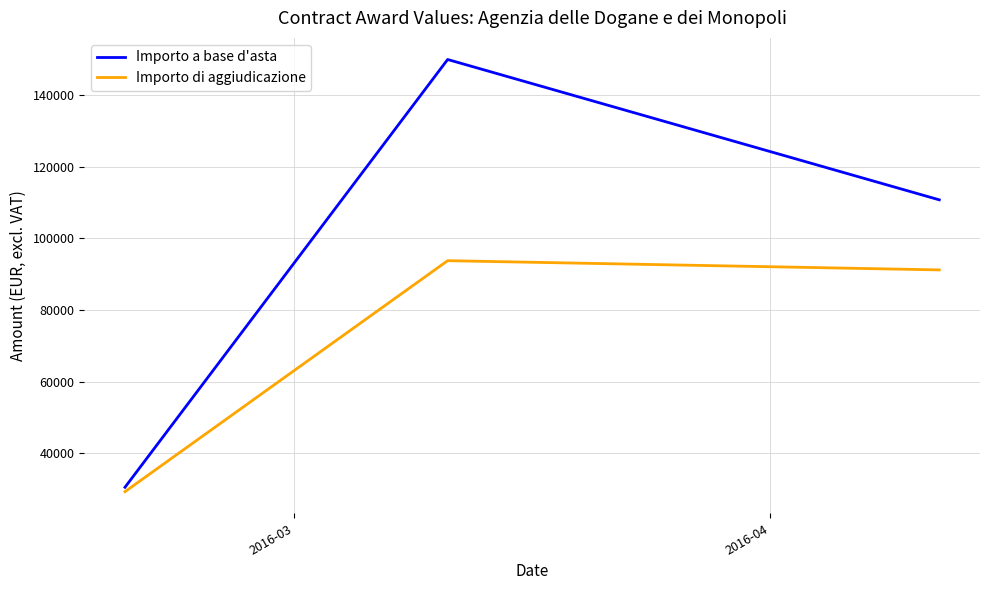

Which series has the largest range (max minus min)?

Importo a base d'asta